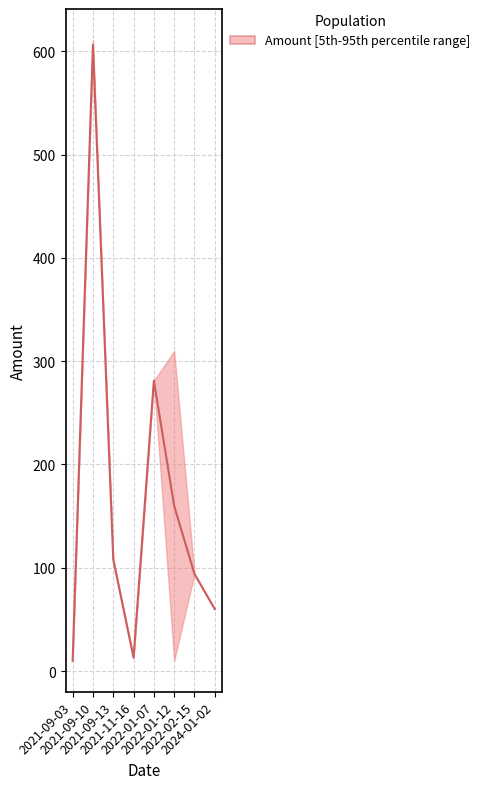

What is the sum of the values at 2021-11-16 and 2022-01-07?

294.2